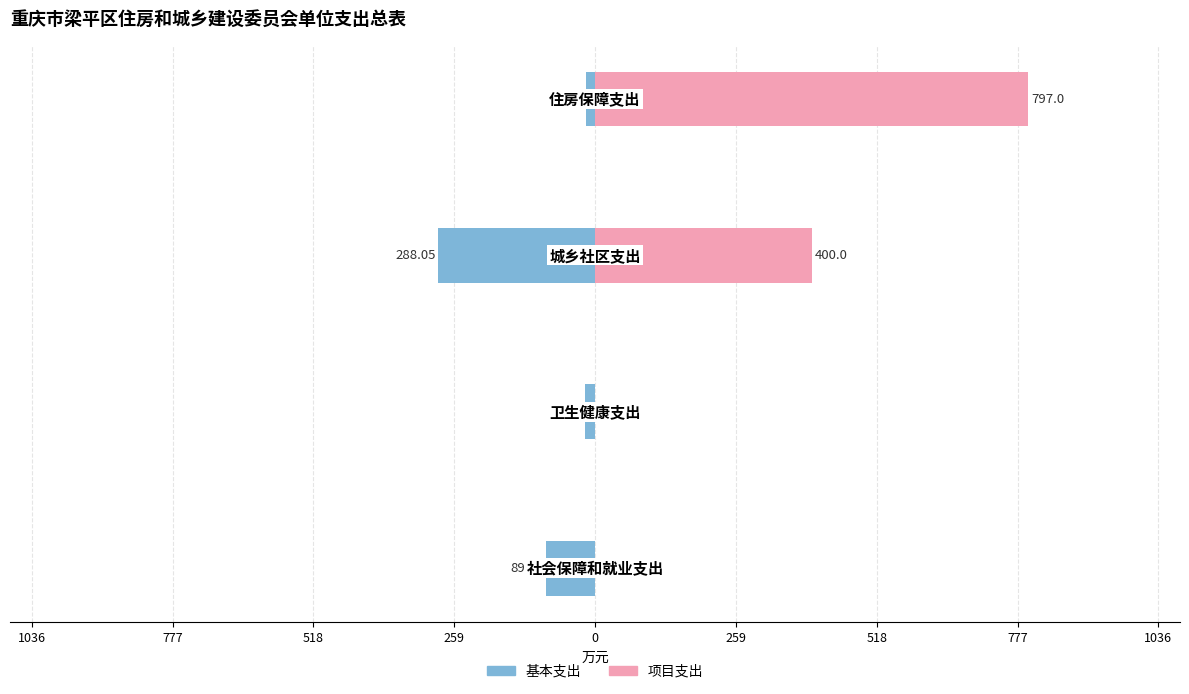

Rank the series by their average value, from highest to lowest.

项目支出, 基本支出